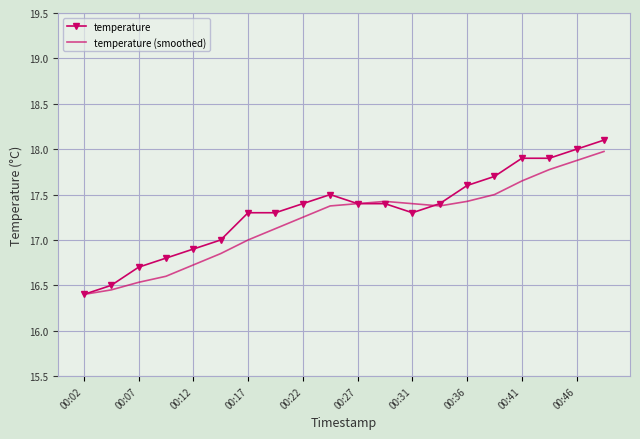

Which series has the largest range (max minus min)?

temperature